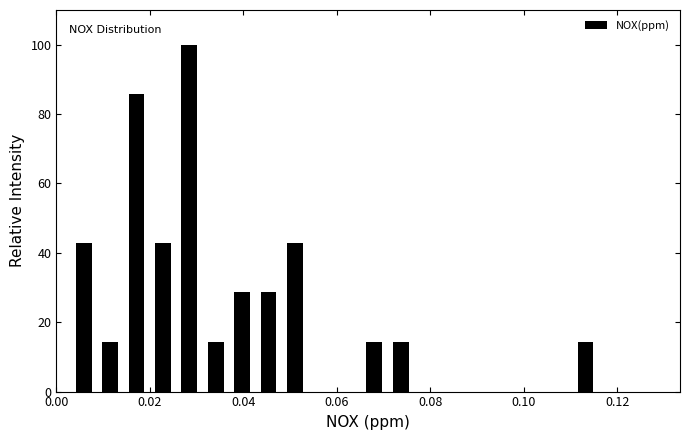

Around what value on the x-axis is the tallest bar? Give the approximate position of its centre, as read against the axis.

0.028